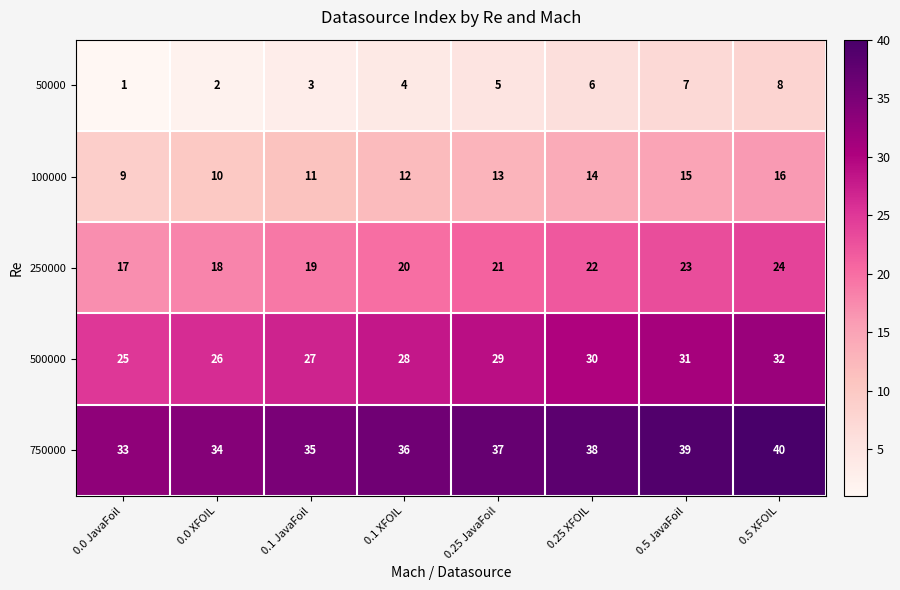

Is it true that 750000 equals 22 at 0.1 XFOIL?

False